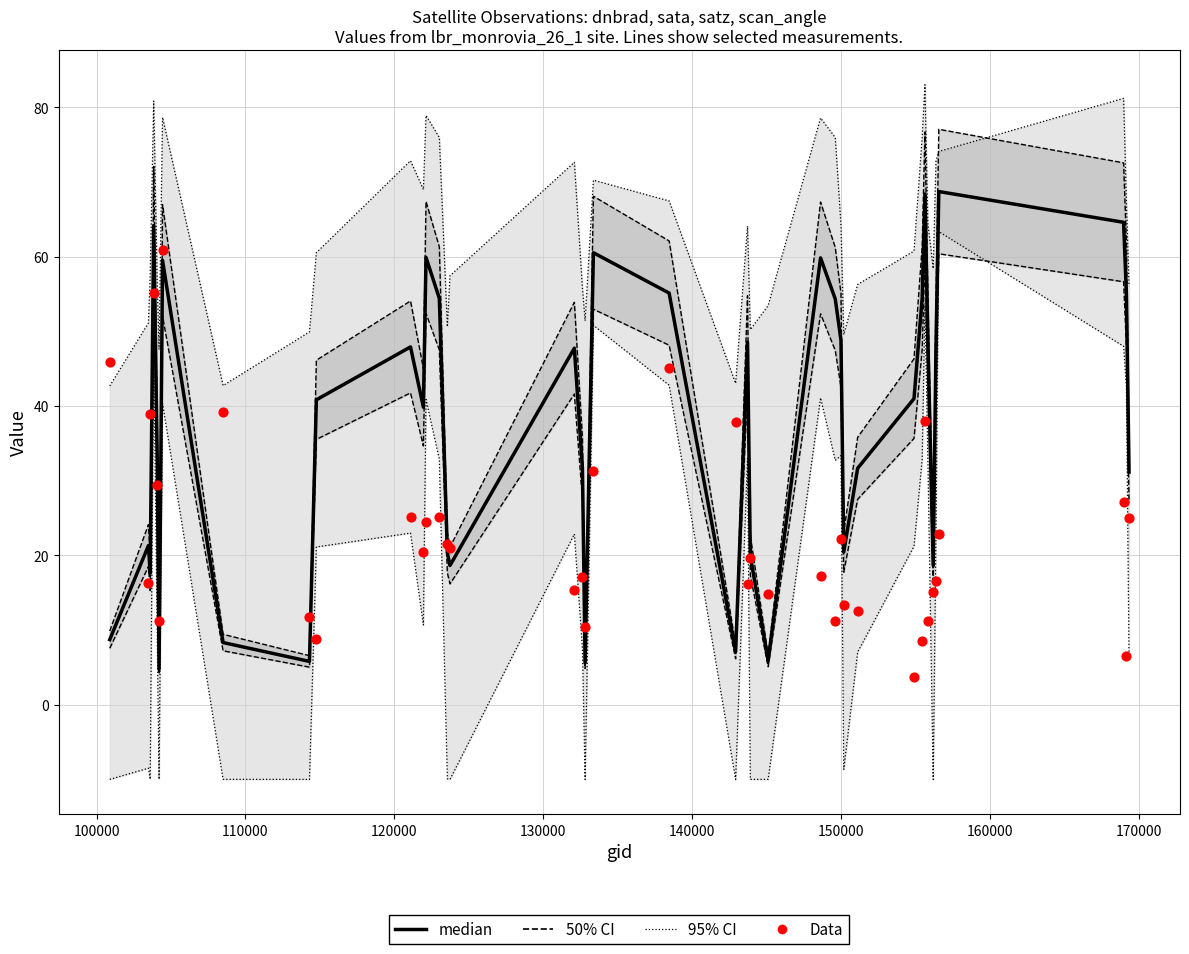

Which series has the largest total across all categories?

median